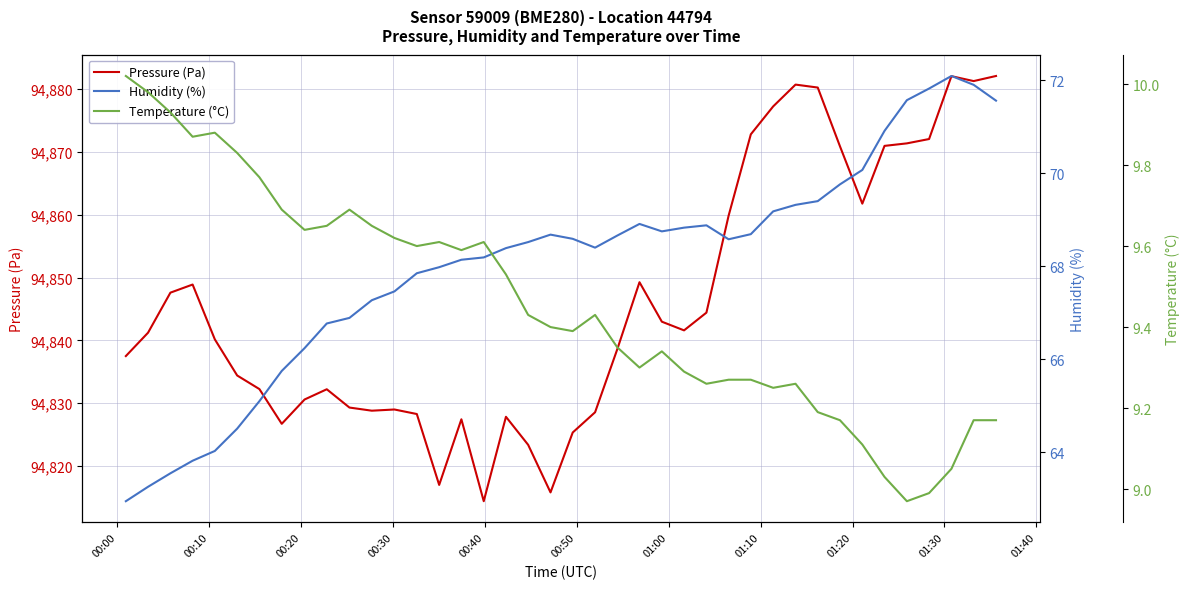

What is the lowest value of the Pressure (Pa) series?

94814.4